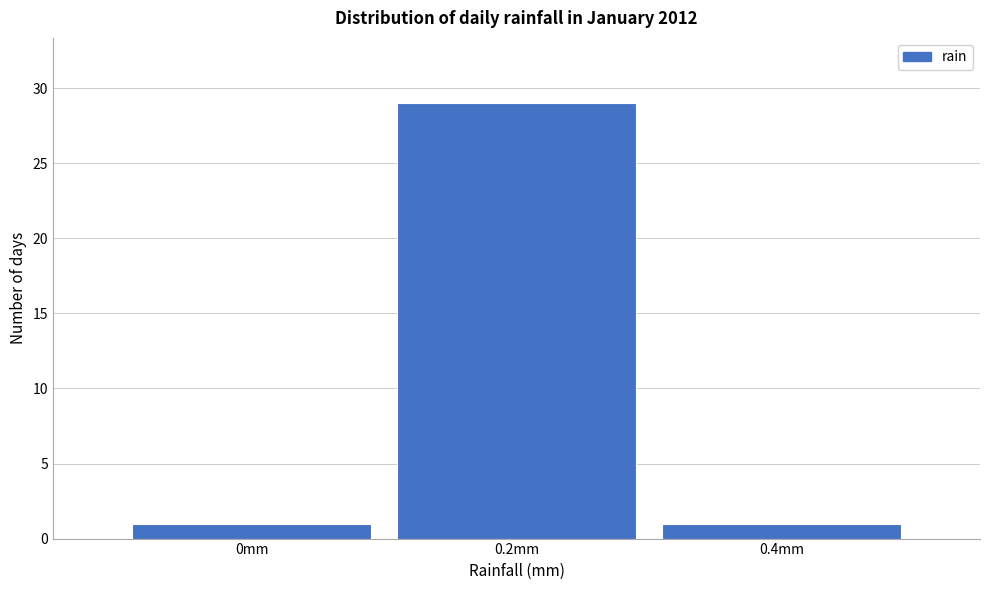

How tall is the bar that spans 0.1 to 0.3 on the x-axis? The values are not printed on the chart, so give them approximately, as read against the axis.

29